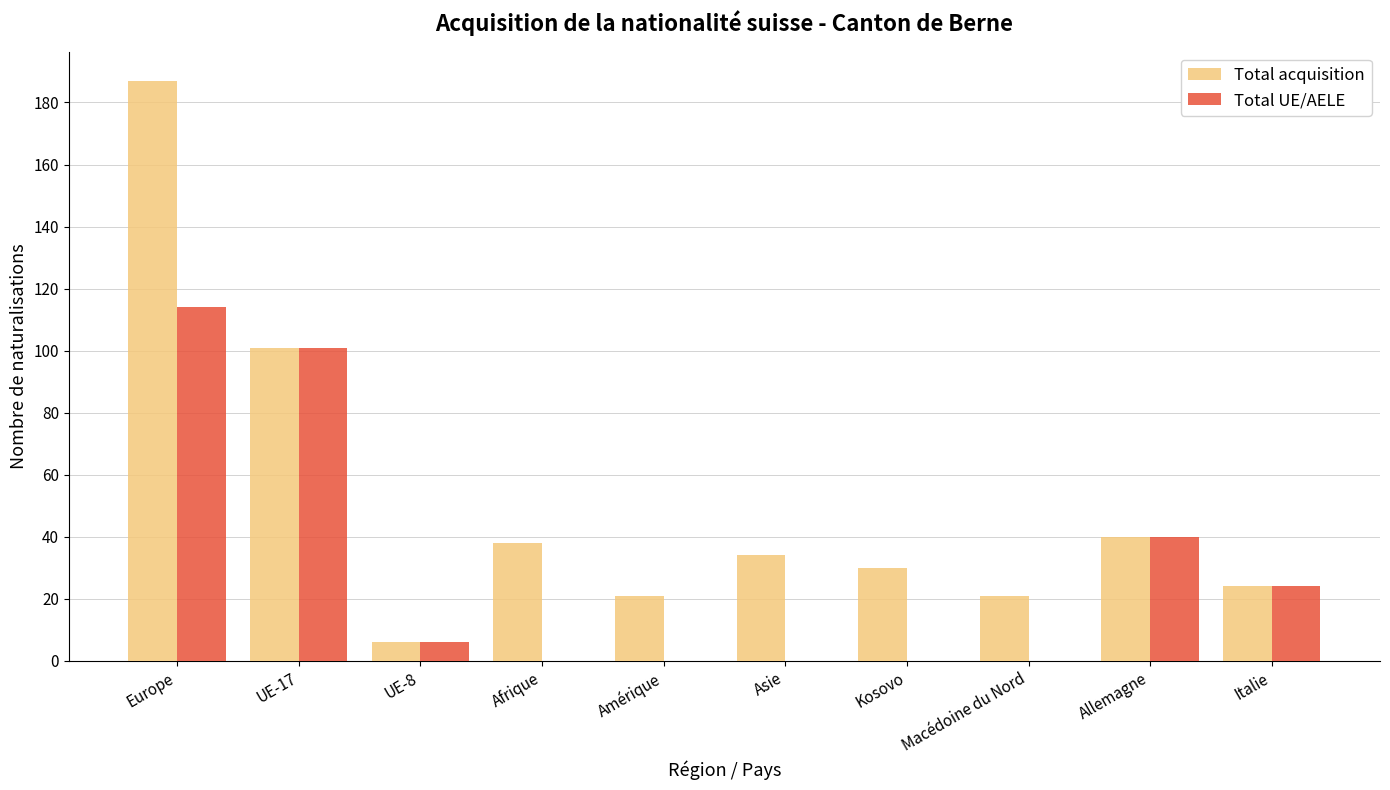

True or false: Total acquisition has a value of 6 at UE-8.

True